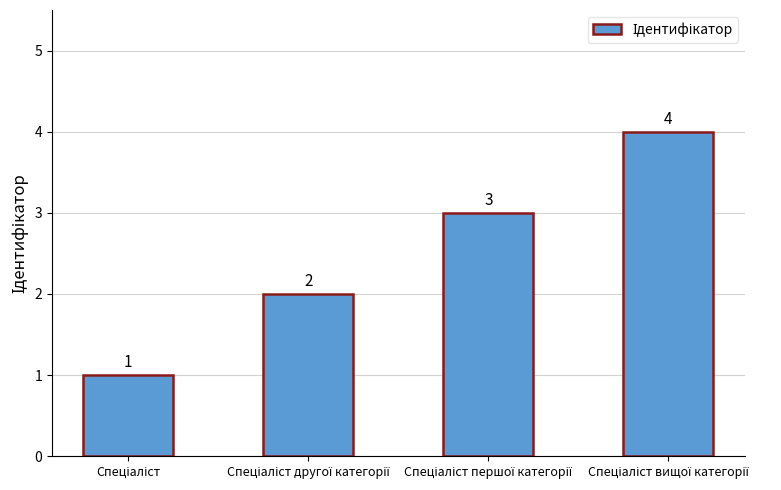

How many values are between 2 and 4?

3